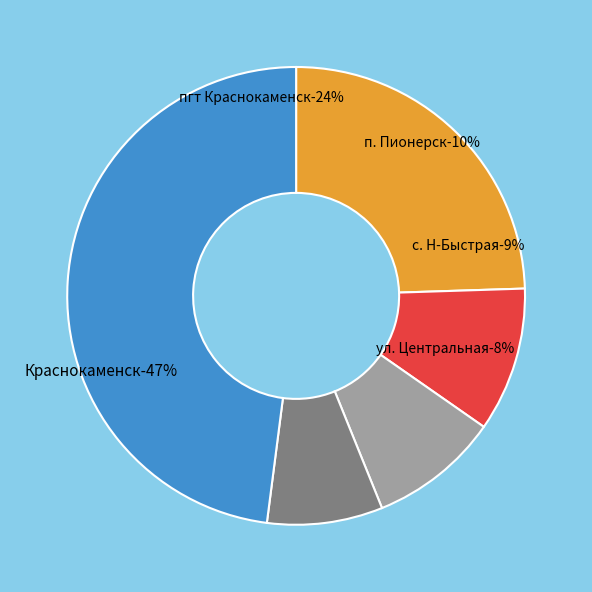

True or false: с. Н-Быстрая accounts for 9% of the total.

True